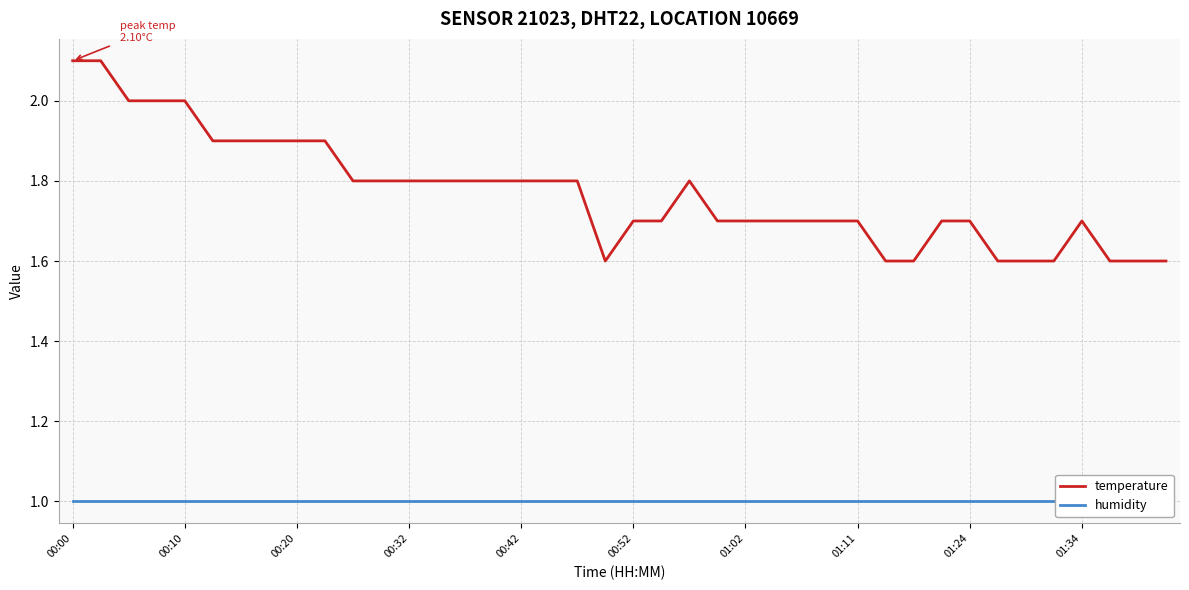

The temperature series shows 1.6 at 39. True or false?

True